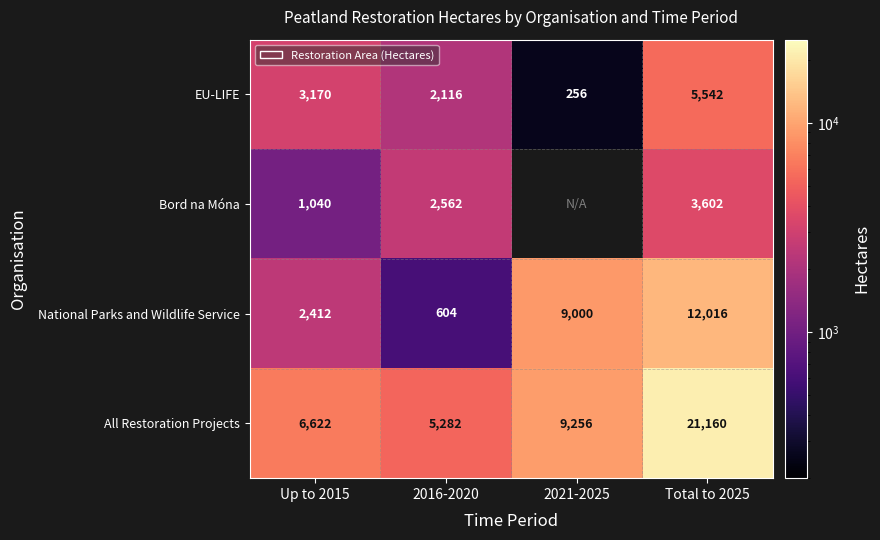

What is the difference between the highest and lowest values at Total to 2025?

17558